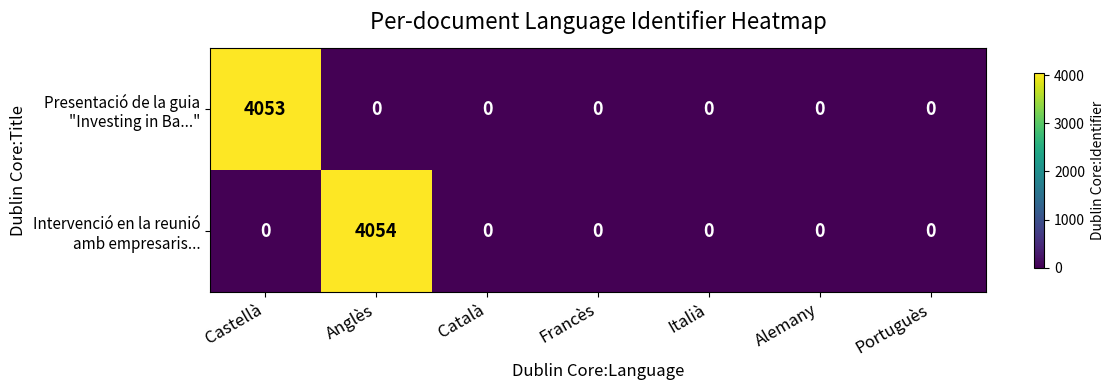

What is the total value across all series at Anglès?

4054